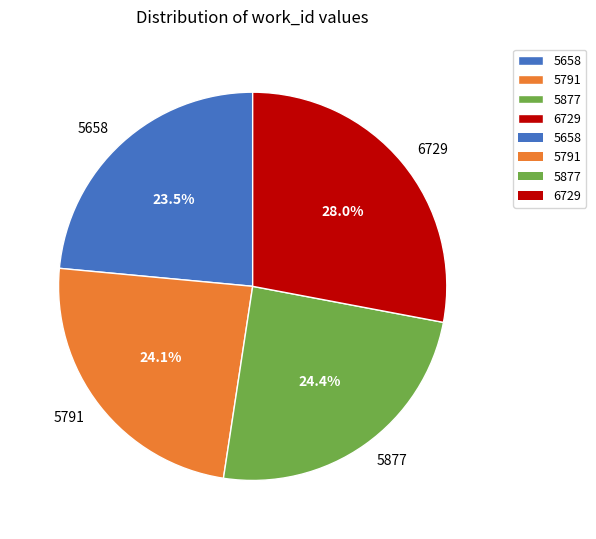

What is the ratio of the value at 5791 to the value at 5877?

1.0